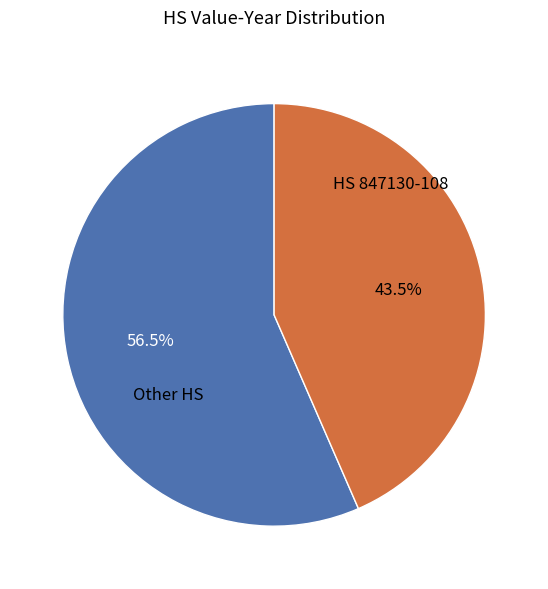

Is there any slice that represents more than half of the pie?

Yes